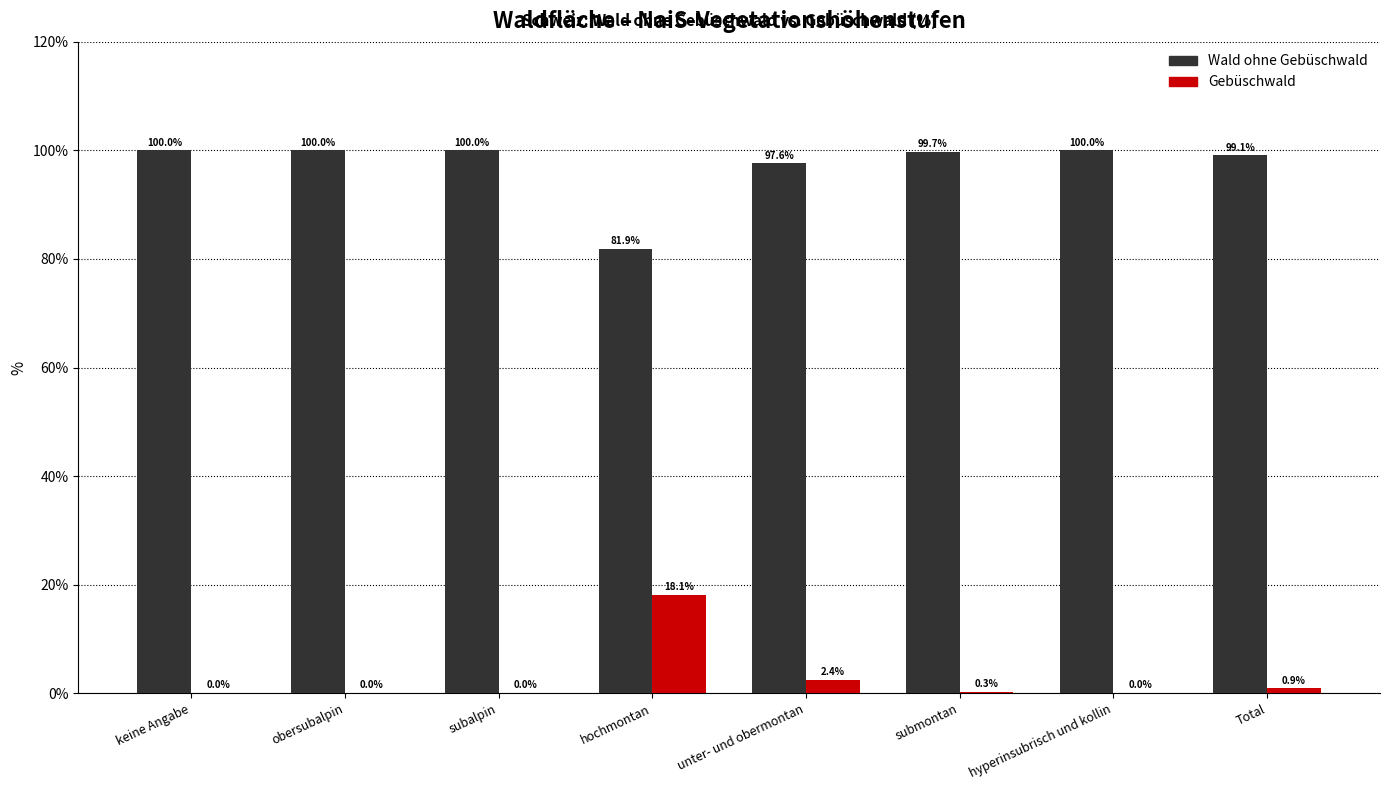

How many values in Gebüschwald are above zero?

4